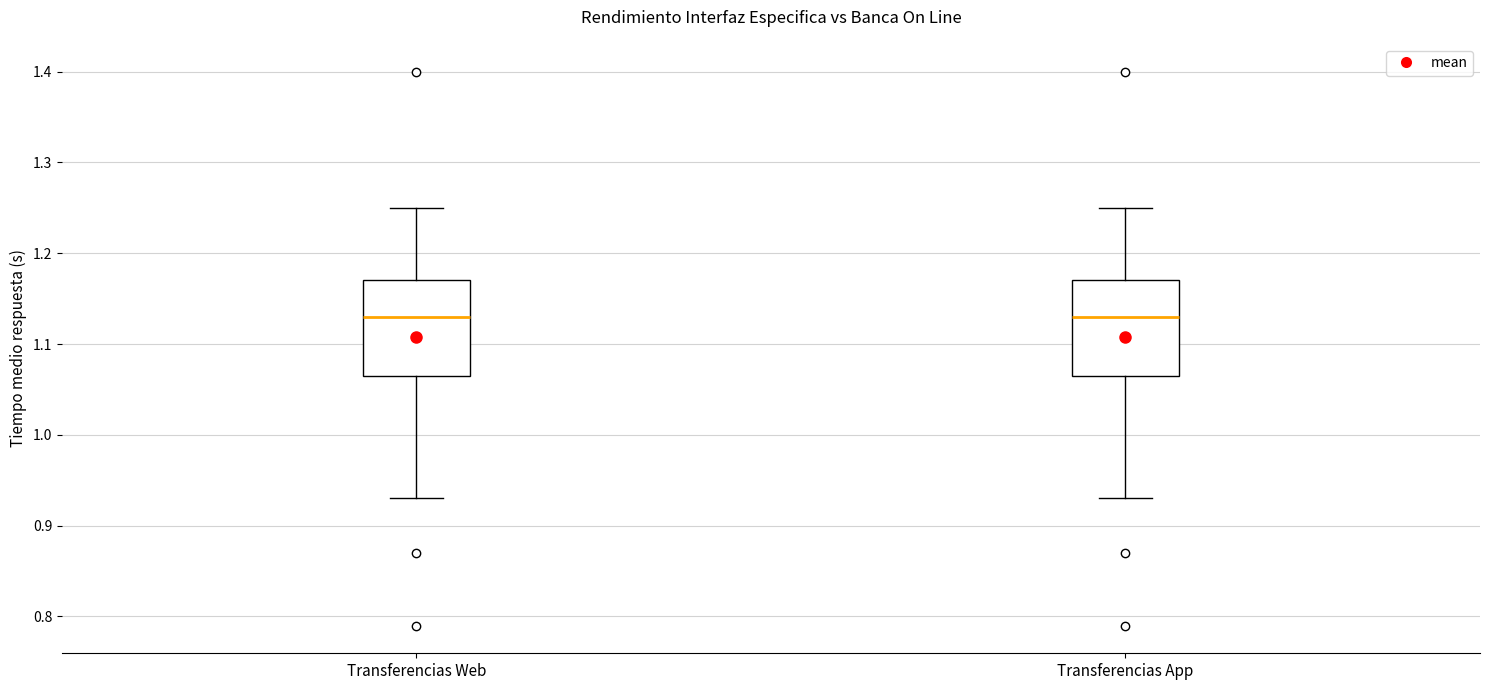

Reading left to right, read every box against the y-axis: the position of its median line, the range the box covers, and the ends of its whiskers. The values are not printed on the chart, so give them approximately, as read against the axis.

Transferencias Web: median 1.13, box 1.07 to 1.17, whiskers 0.93 to 1.25
Transferencias App: median 1.13, box 1.07 to 1.17, whiskers 0.93 to 1.25